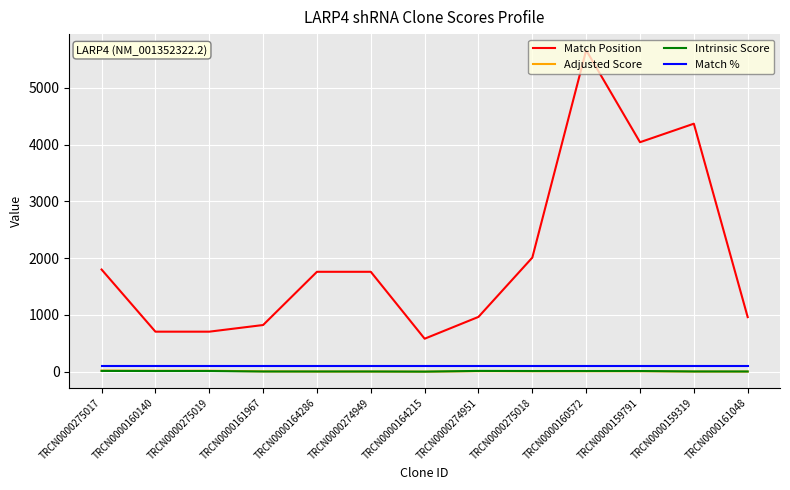

Where is Match Position nearest to the value 3121?

TRCN0000159791